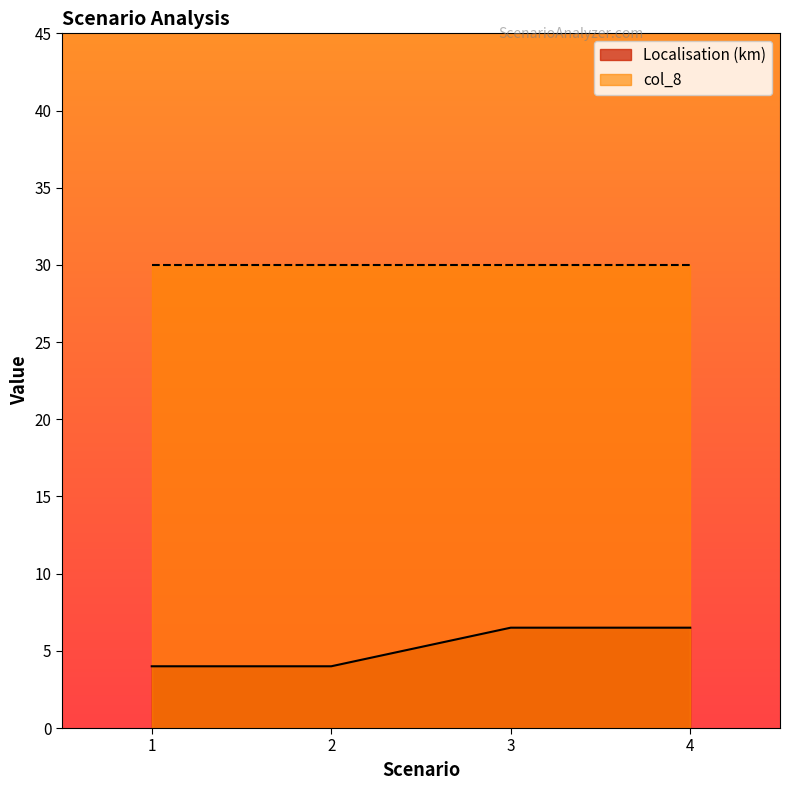

How many values are below 6?

2